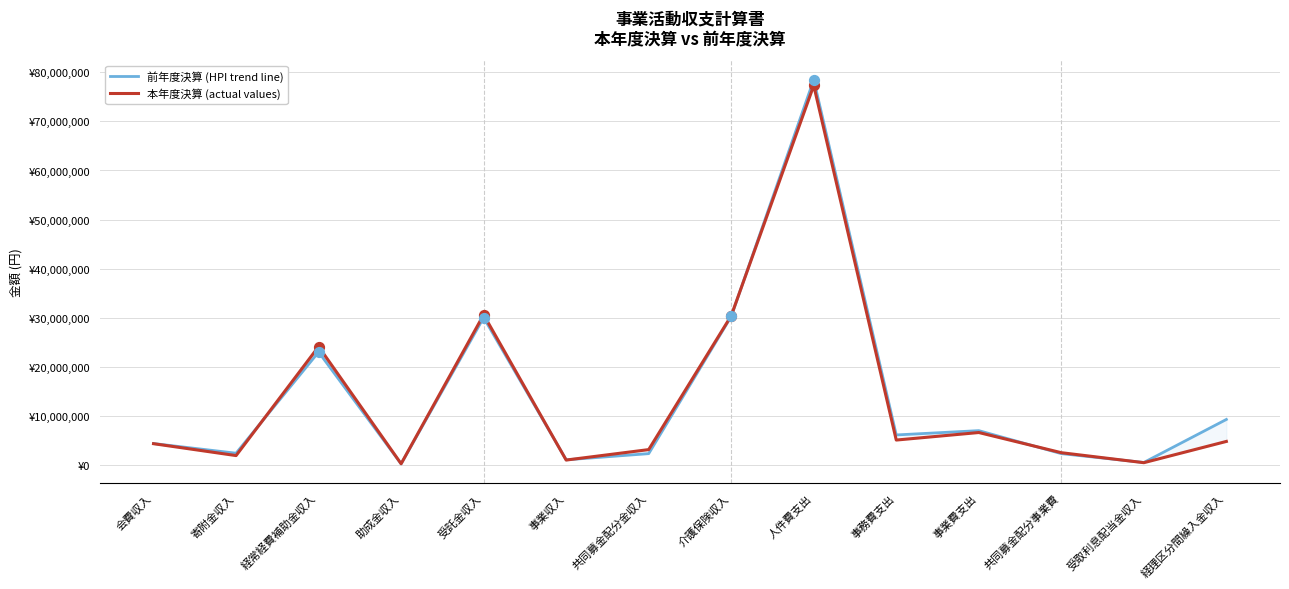

Which series contains the lowest Y value?

前年度決算 (HPI trend line)